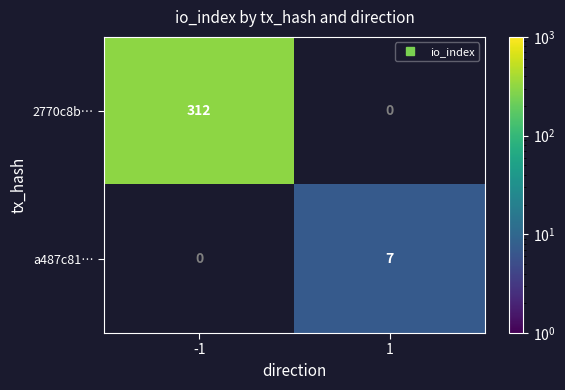

Reading left to right, list all the values displayed in this chart.

2770c8b…: -1=312	1=0
a487c81…: -1=0	1=7